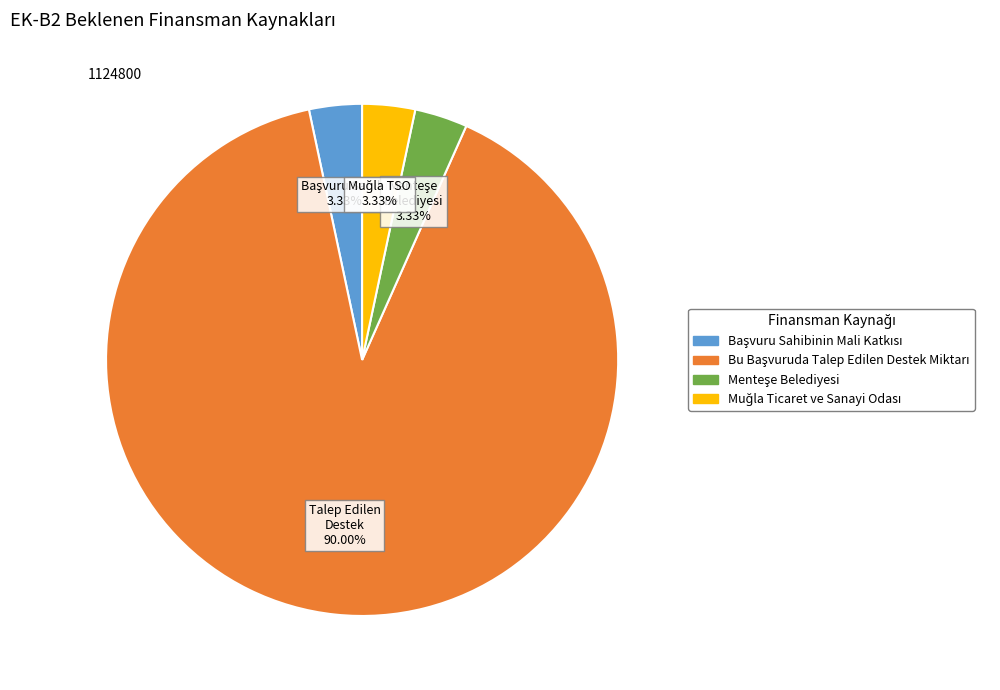

How many segments does this pie chart have?

4